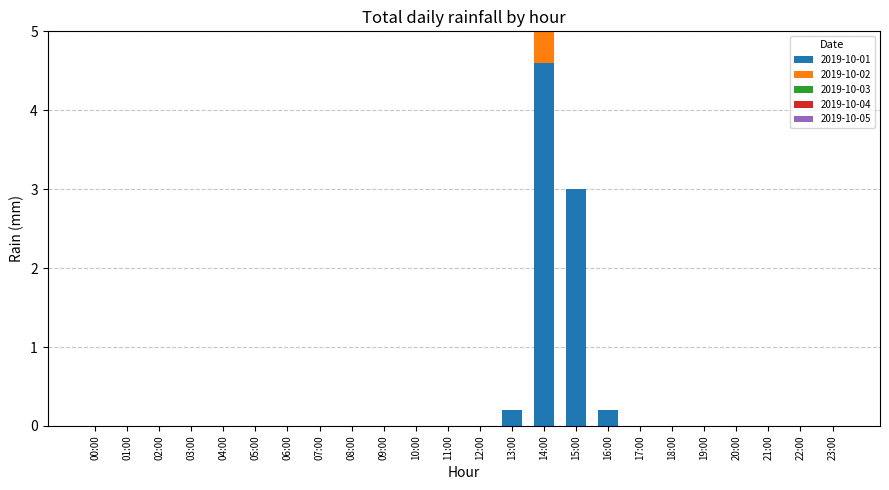

True or false: 2019-10-01 has a value of 0.0 at 10:00.

True